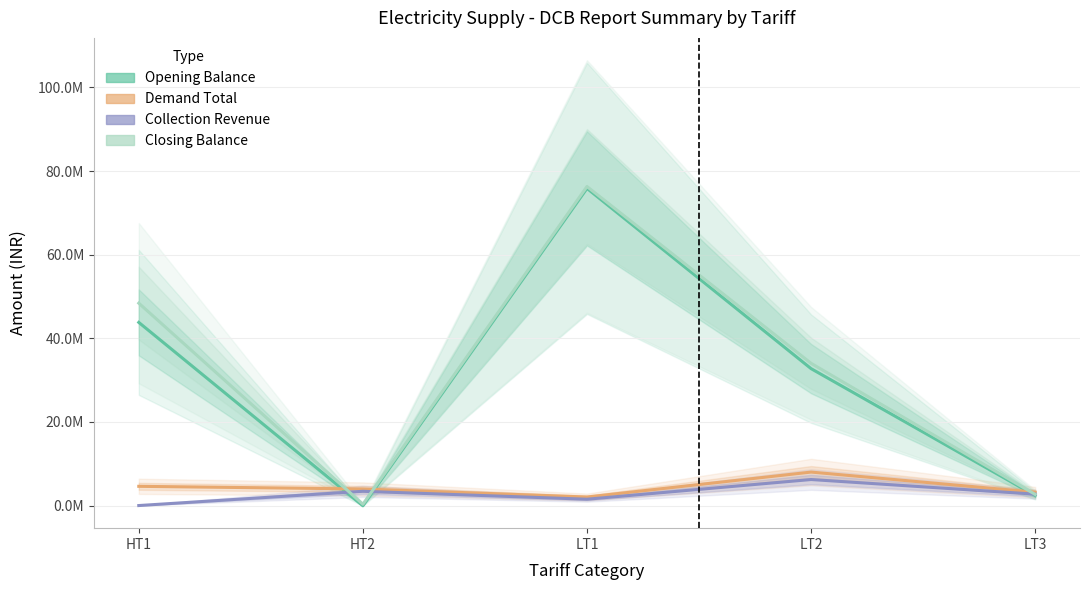

At which category is the sum across all series the highest?

LT1